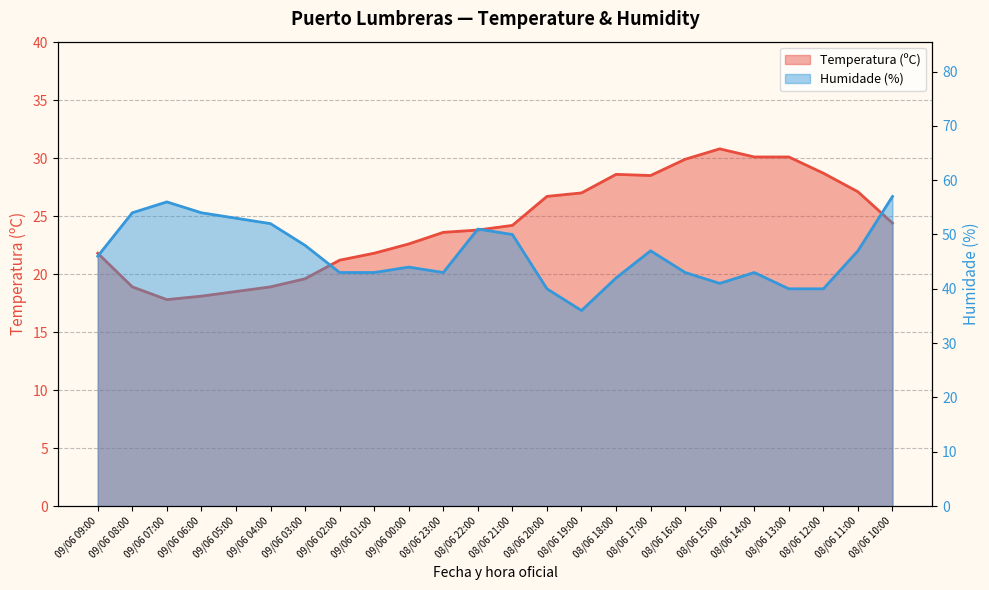

Rank the series by their maximum value, from lowest to highest.

Temperatura (ºC), Humidade (%)